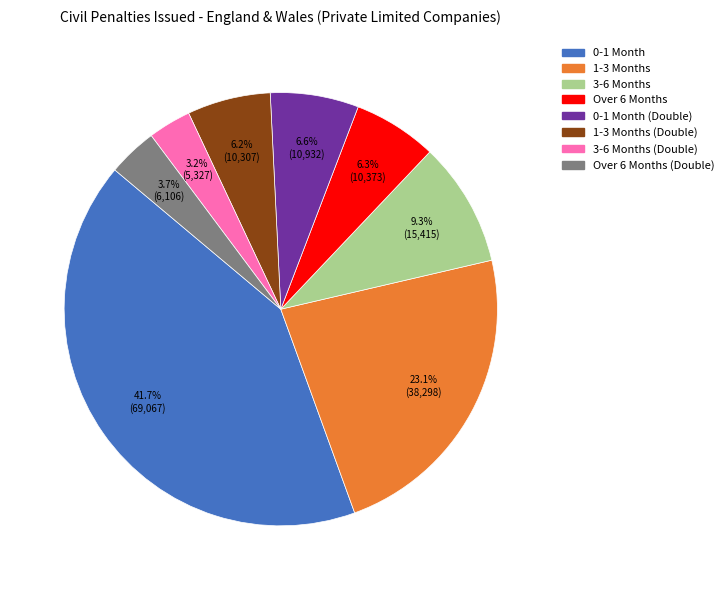

Does any single category account for the majority?

No